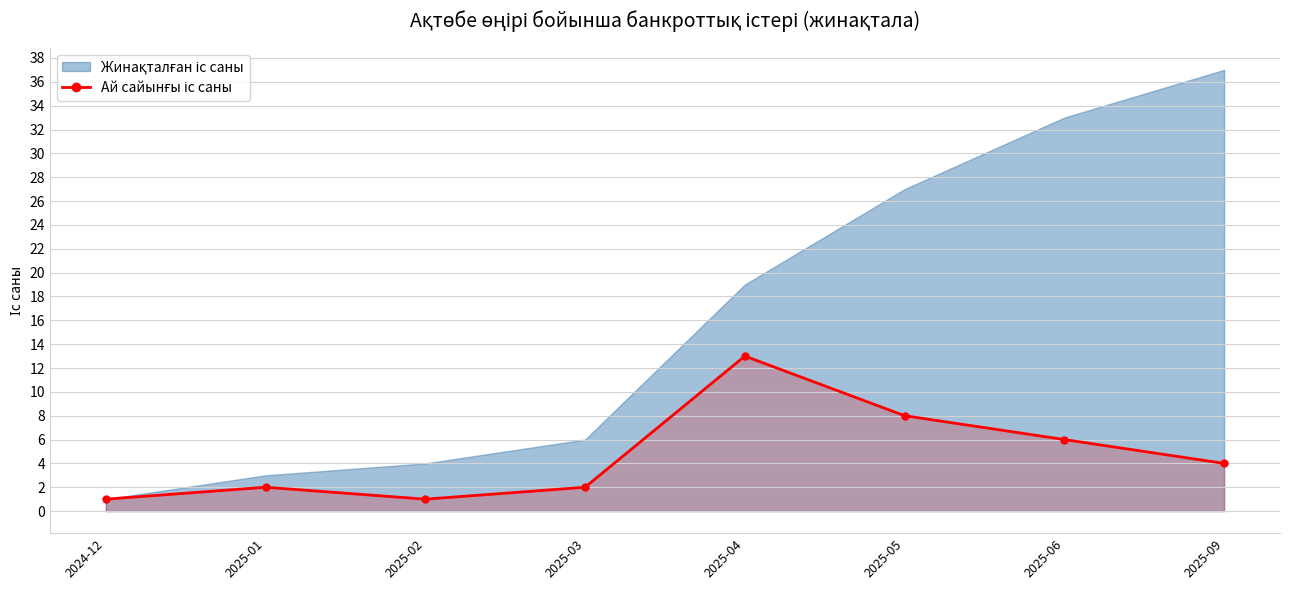

The chart shows a value of 0 at 2024-12. True or false?

False